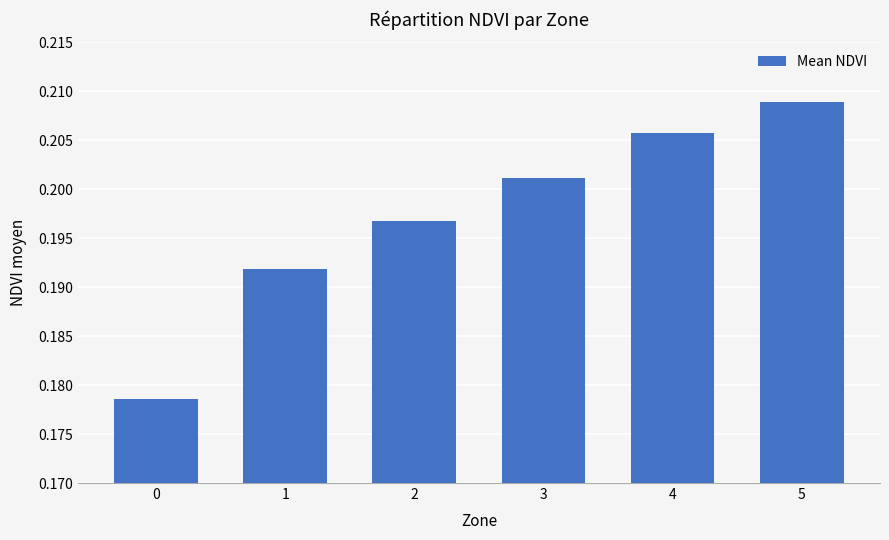

Count the values in the range 0 to 1.

6